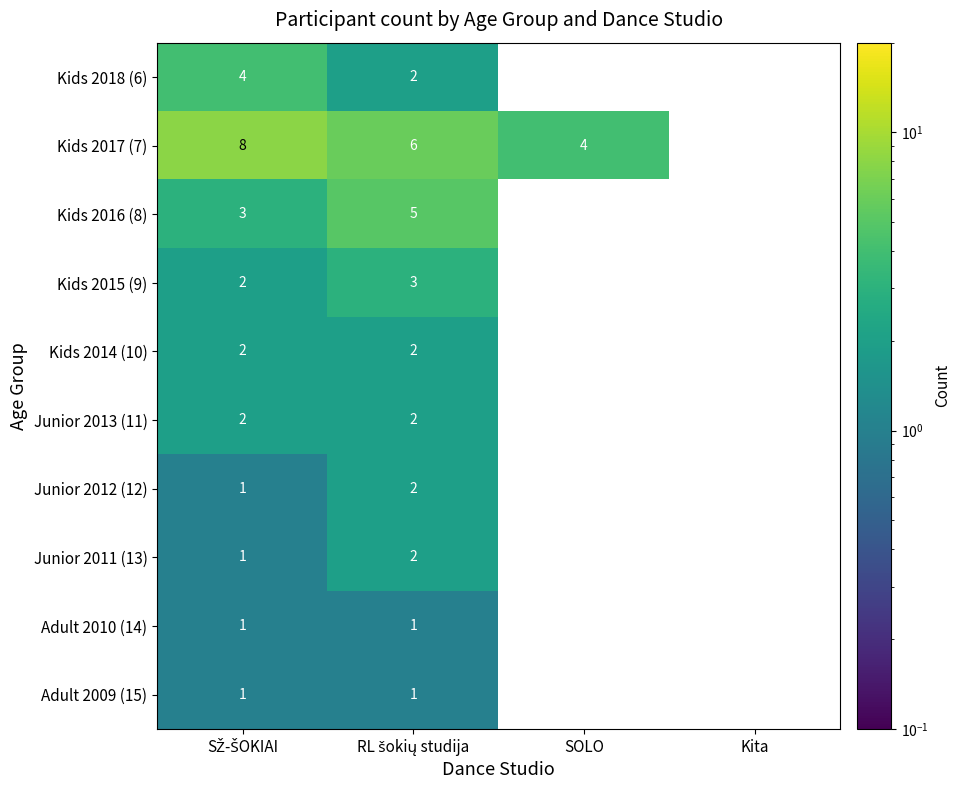

True or false: Kids 2017 (7) has a value of 4 at SOLO.

True